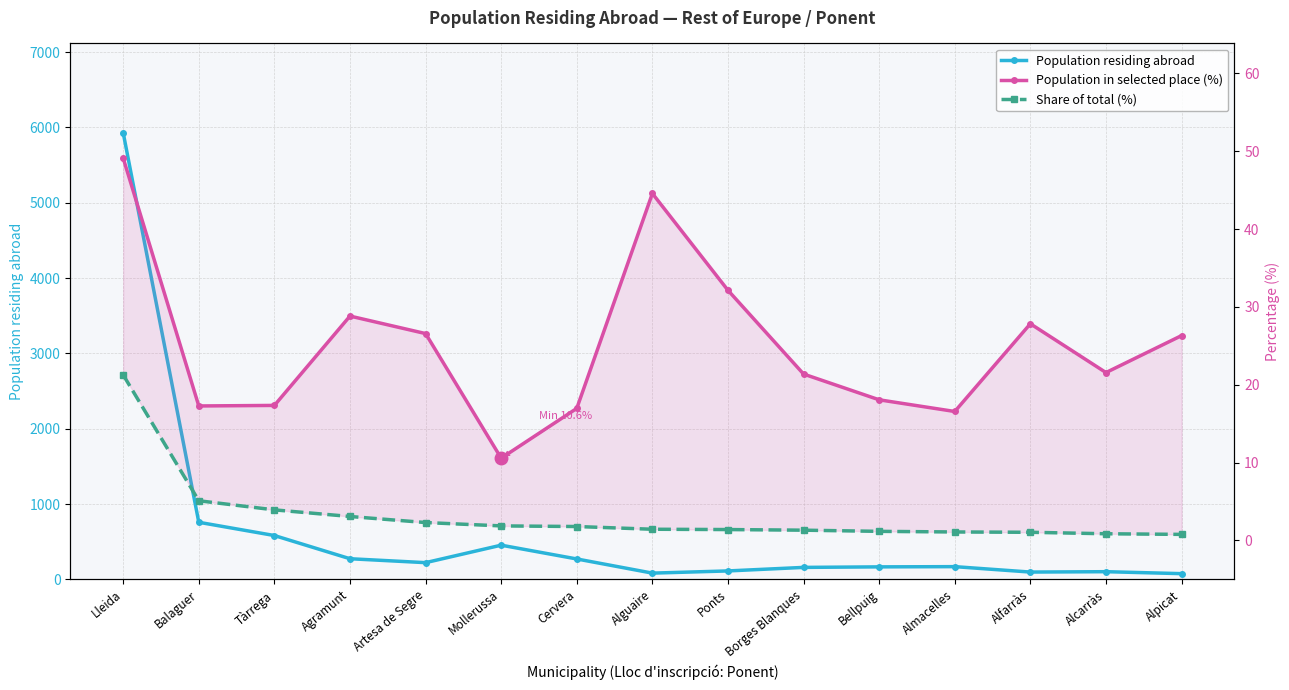

What is the sum of all Share of total (%) values?

48.5